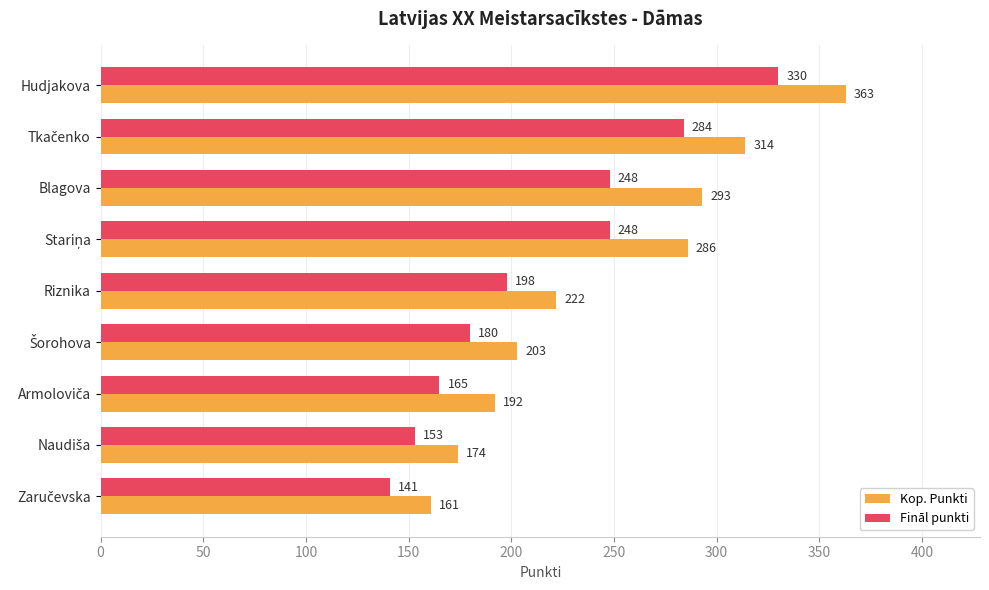

How many distinct data groups are displayed?

2